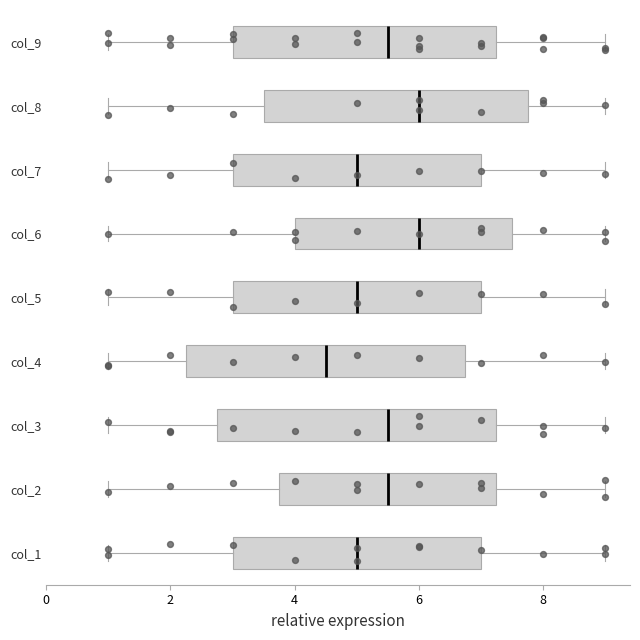

Where is the right edge of the box for col_4 on the x-axis? The values are not printed on the chart, so give them approximately, as read against the axis.

6.8